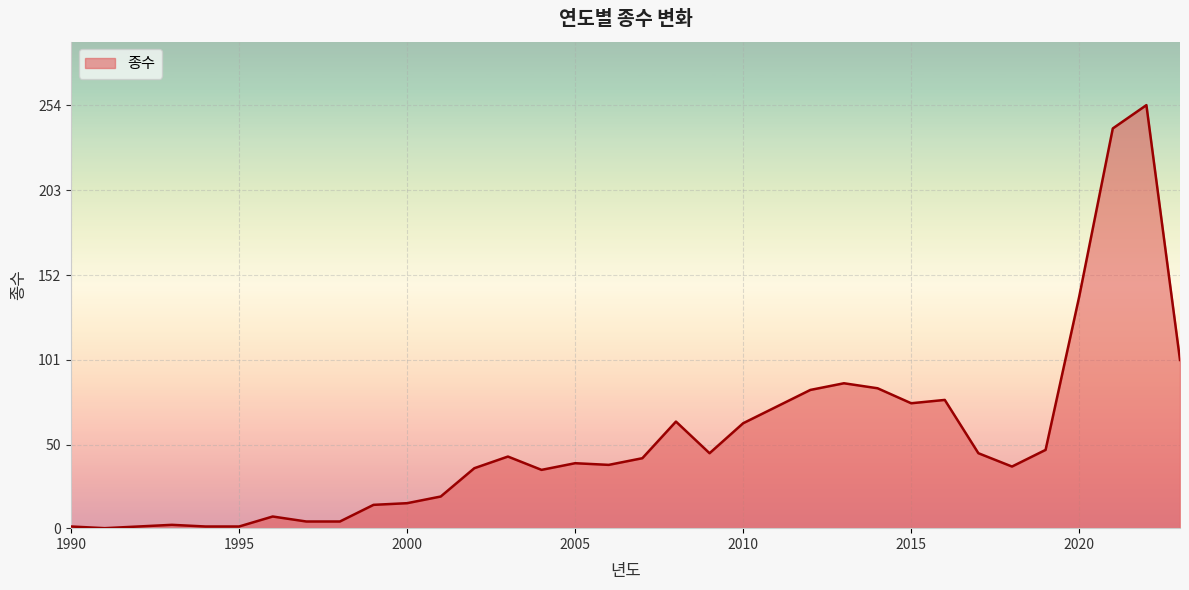

What is the maximum value shown in the chart?

254